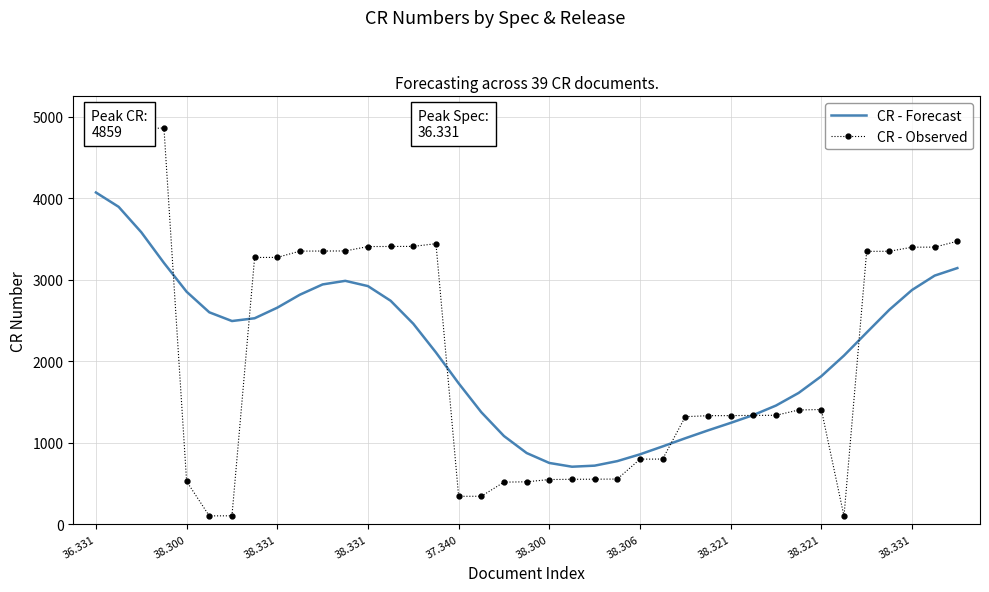

List the series in order of their peak value, highest first.

CR - Observed, CR - Forecast